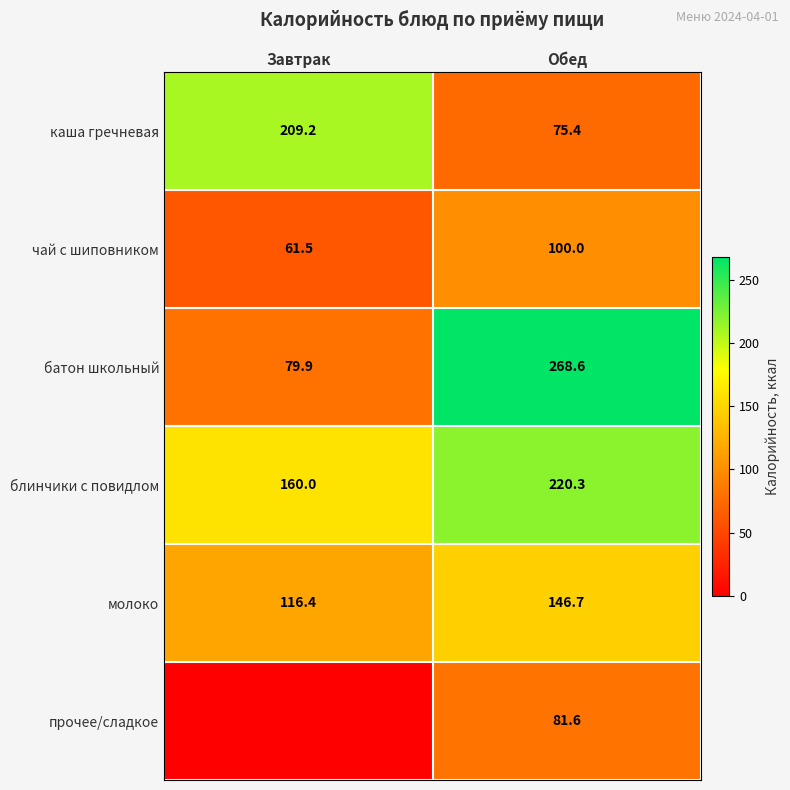

How many series are shown in this chart?

6